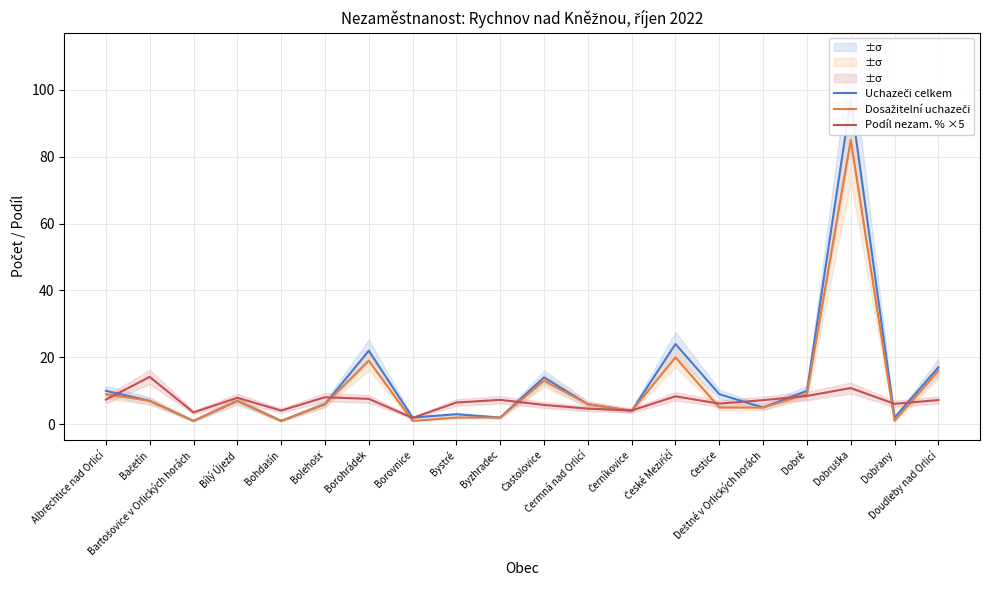

Where is the first local maximum for Dosažitelní uchazeči?

Bílý Újezd